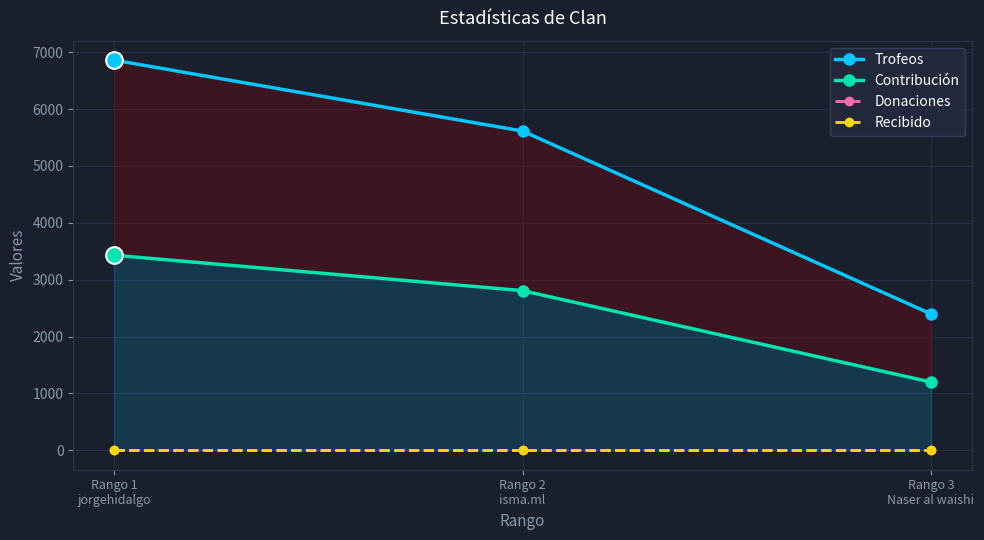

Does the chart have visible grid lines?

Yes